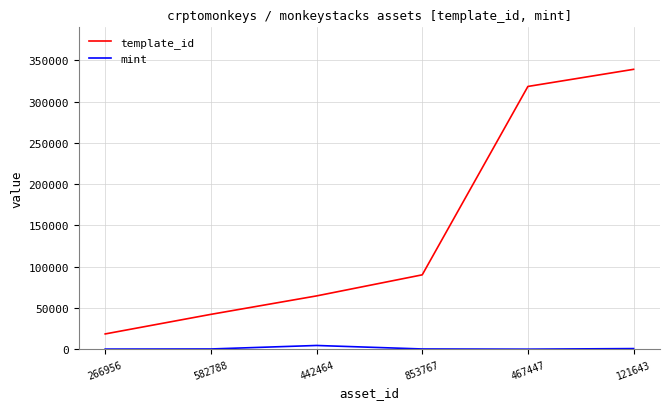

At which label does mint first exceed 360?

442464